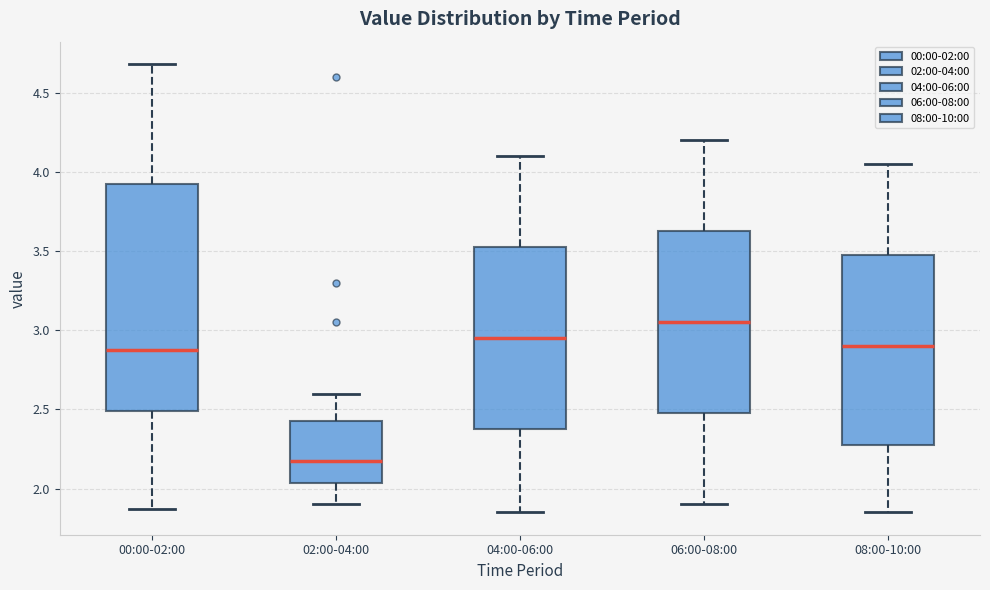

Which box has the lowest median line?

02:00-04:00